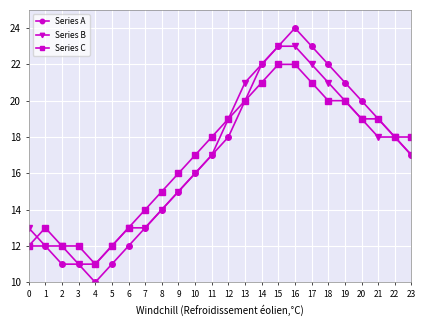

What is the average value of the Series B series?

17